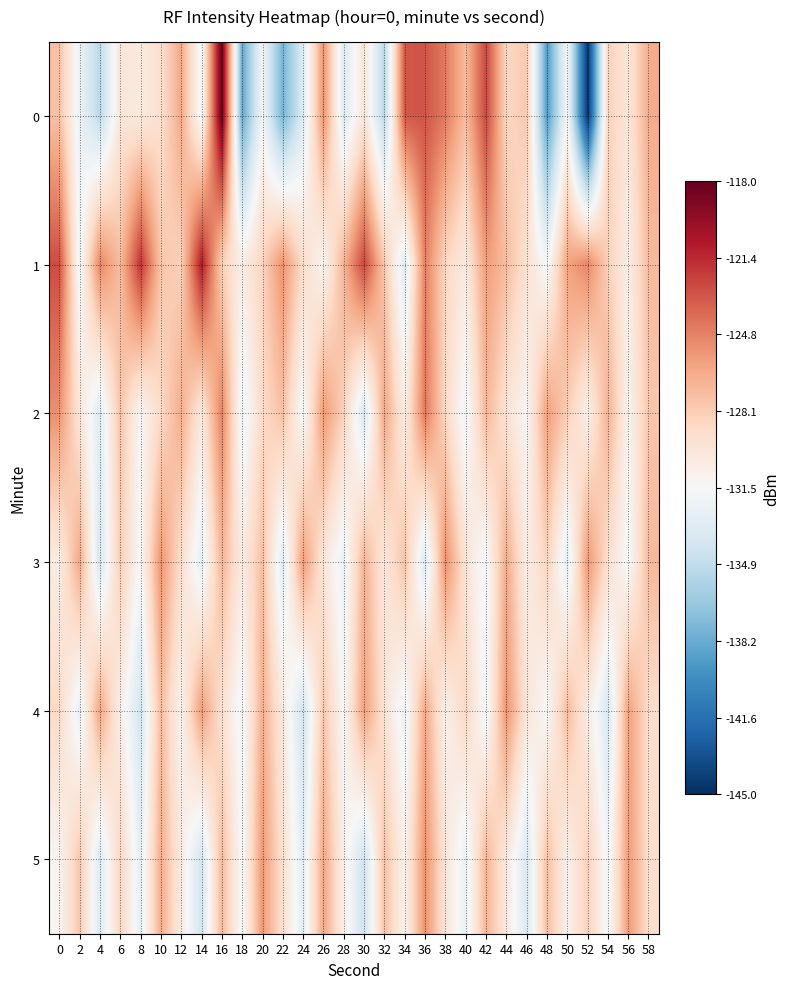

What is the difference between the highest and lowest values at 46?

5.6